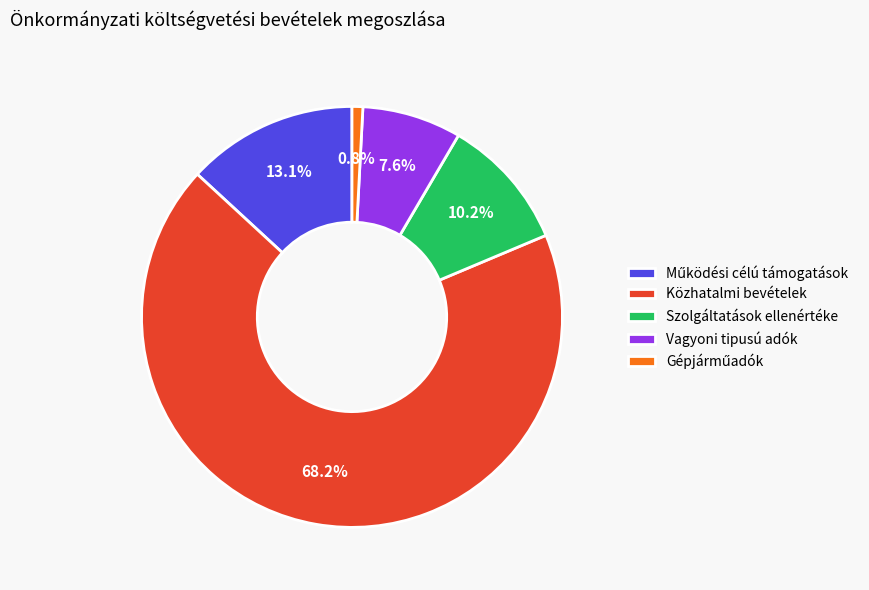

Which has a higher value, Vagyoni tipusú adók or Szolgáltatások ellenértéke?

Szolgáltatások ellenértéke